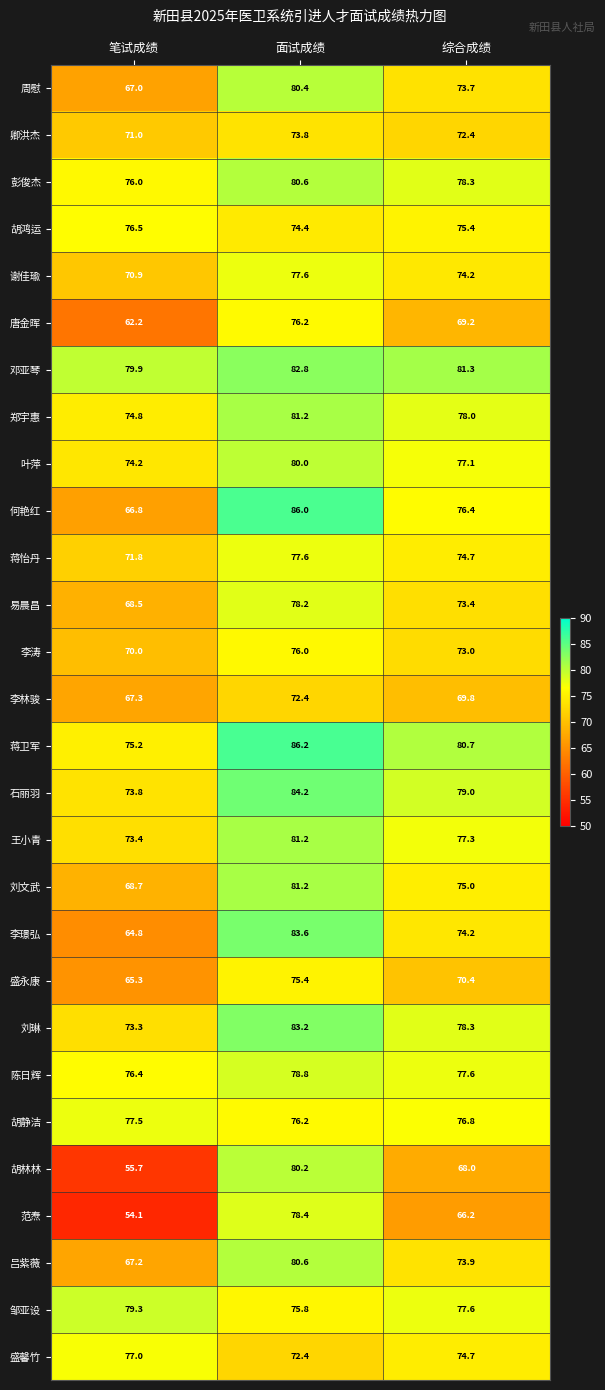

Which series has the largest range (max minus min)?

胡林林